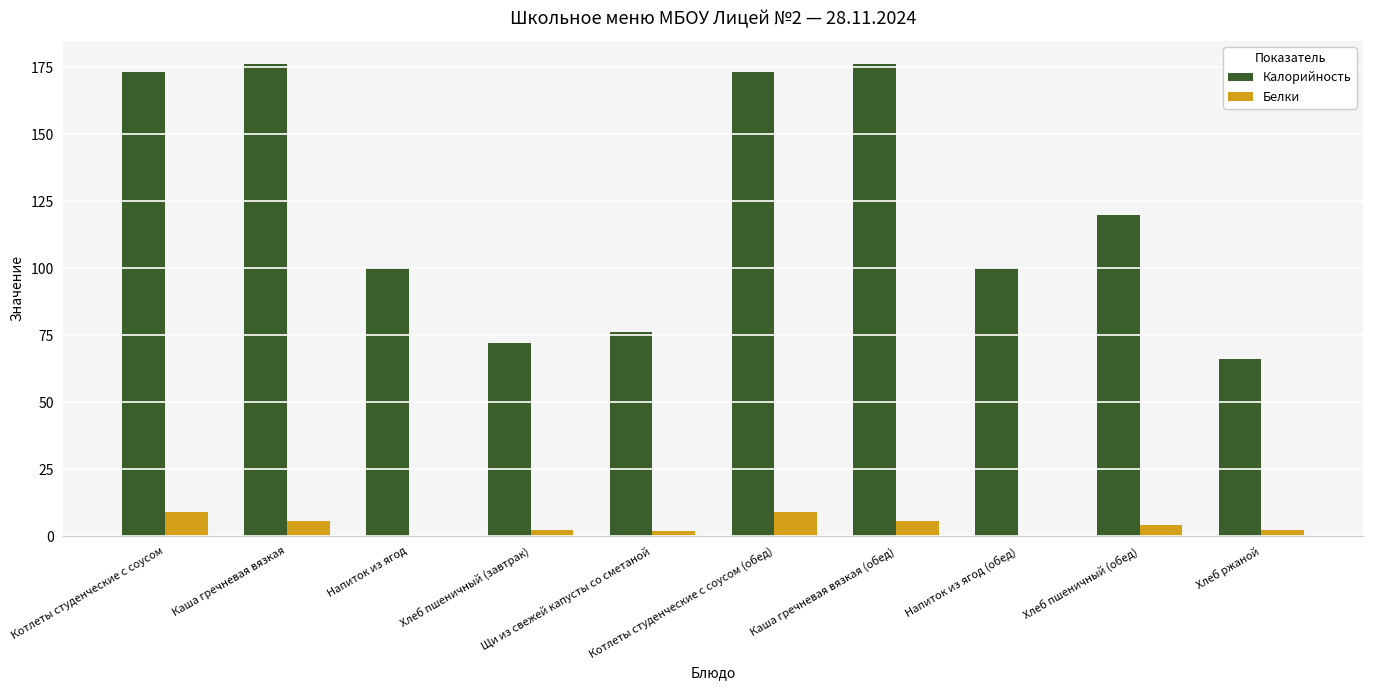

What is the sum of all Белки values?

39.9